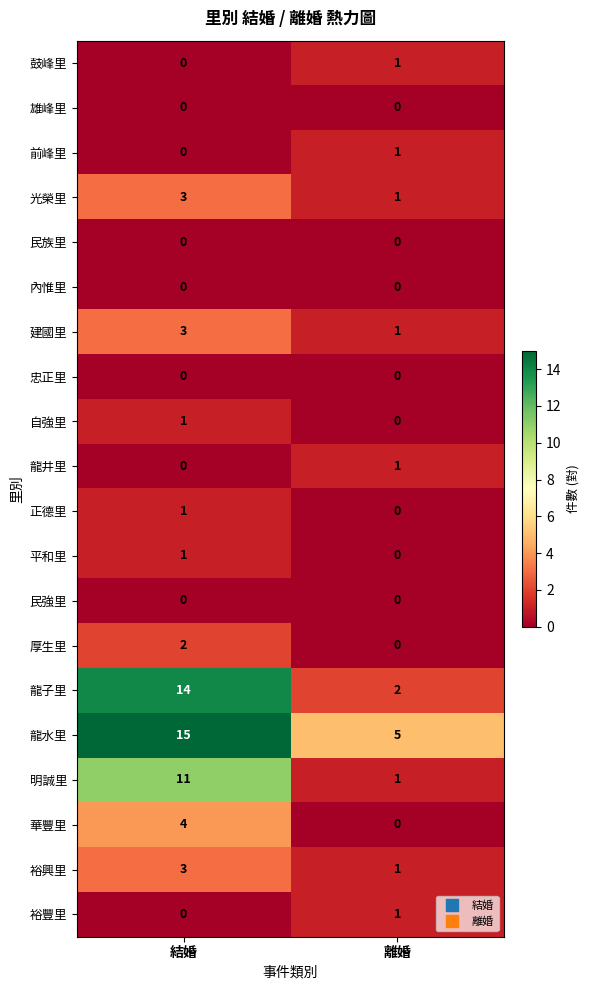

How many series are shown in this chart?

20